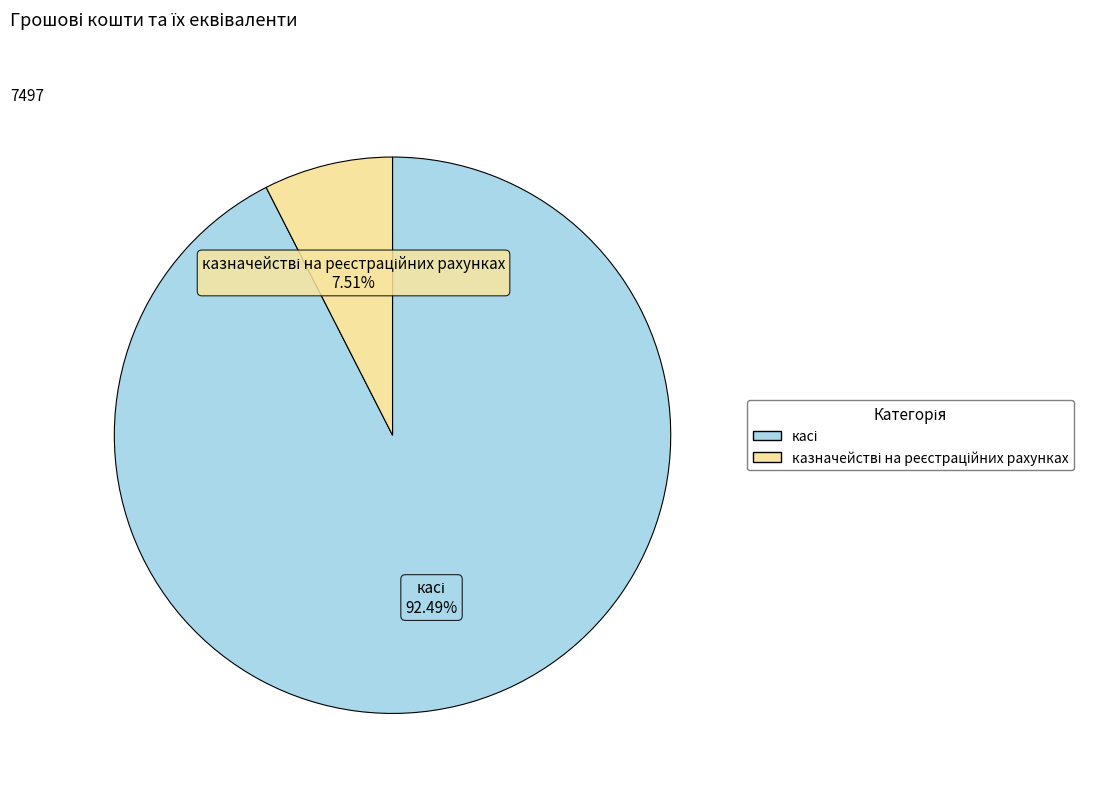

Does any single category account for the majority?

Yes